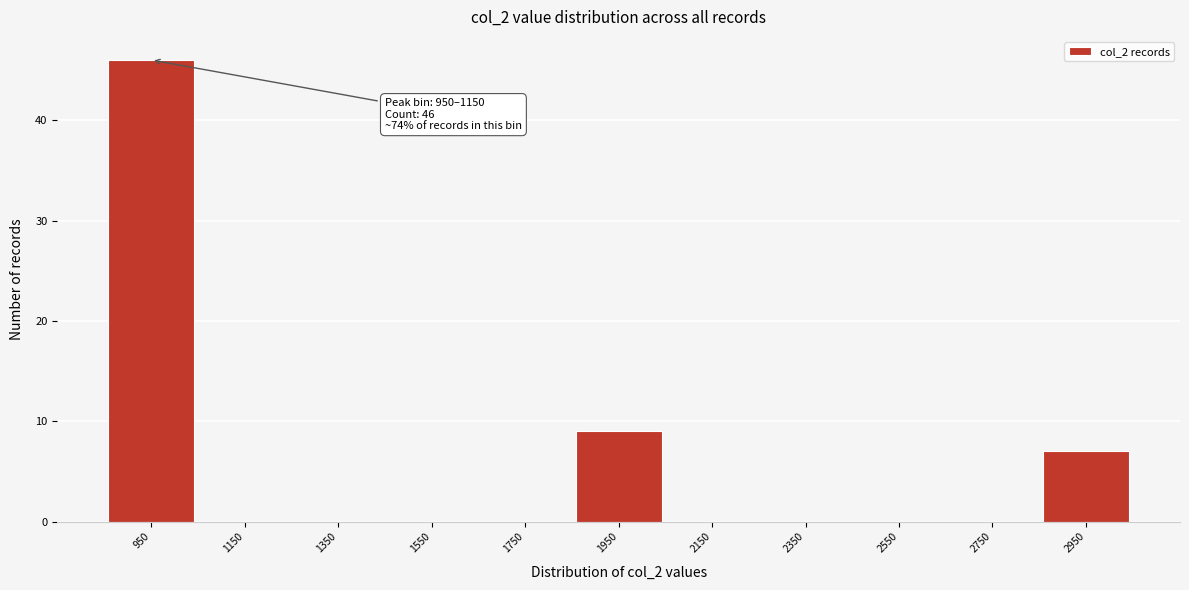

Reading left to right, transcribe all the data shown in this chart.

950=46	1150=0	1350=0	1550=0	1750=0	1950=9	2150=0	2350=0	2550=0	2750=0	2950=7